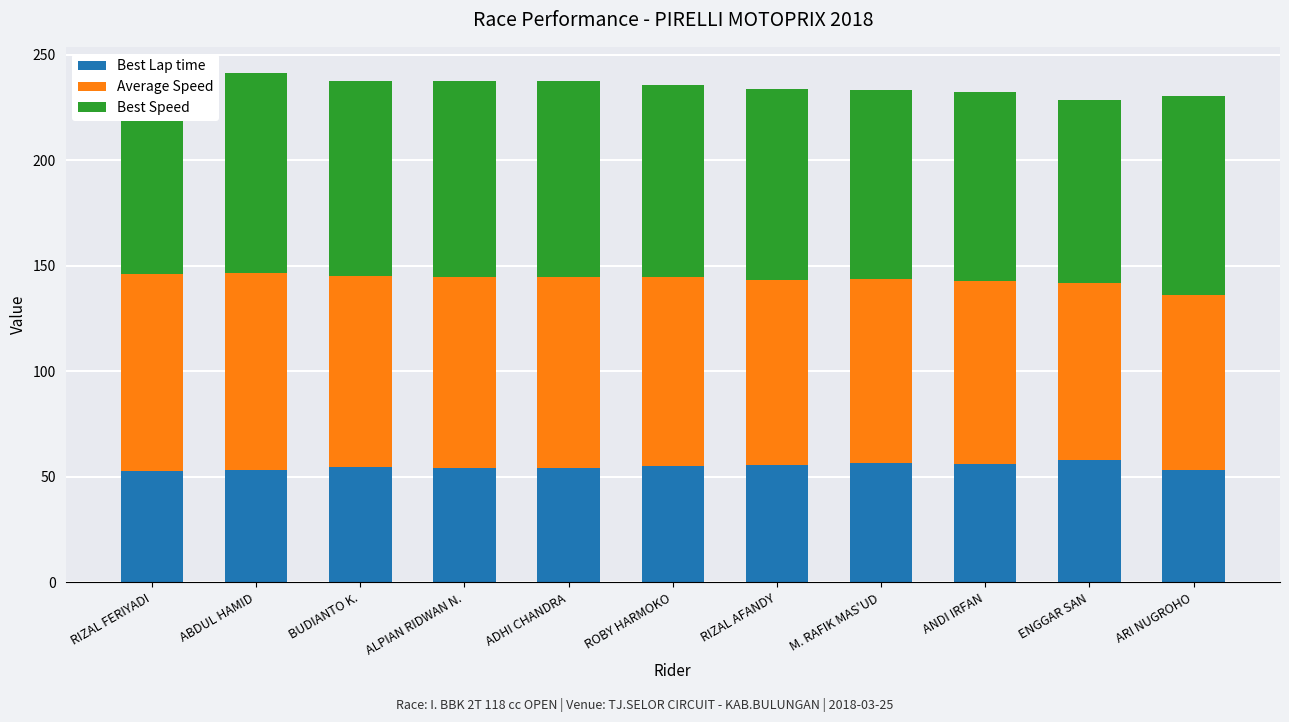

What is the sum of all Average Speed values?

975.6